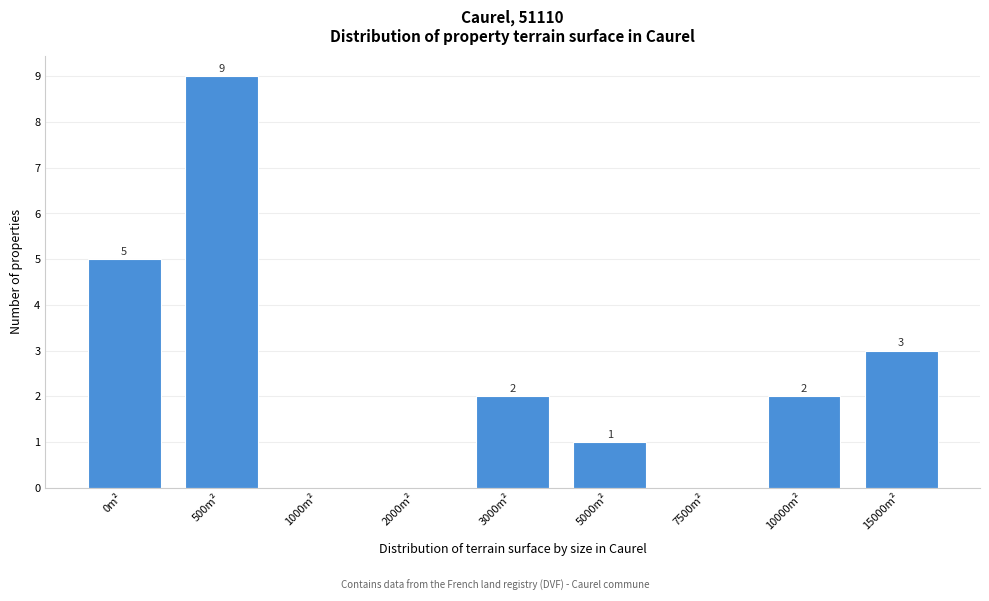

Reading left to right, list all the values displayed in this chart.

0m²=5	500m²=9	1000m²=0	2000m²=0	3000m²=2	5000m²=1	7500m²=0	10000m²=2	15000m²=3